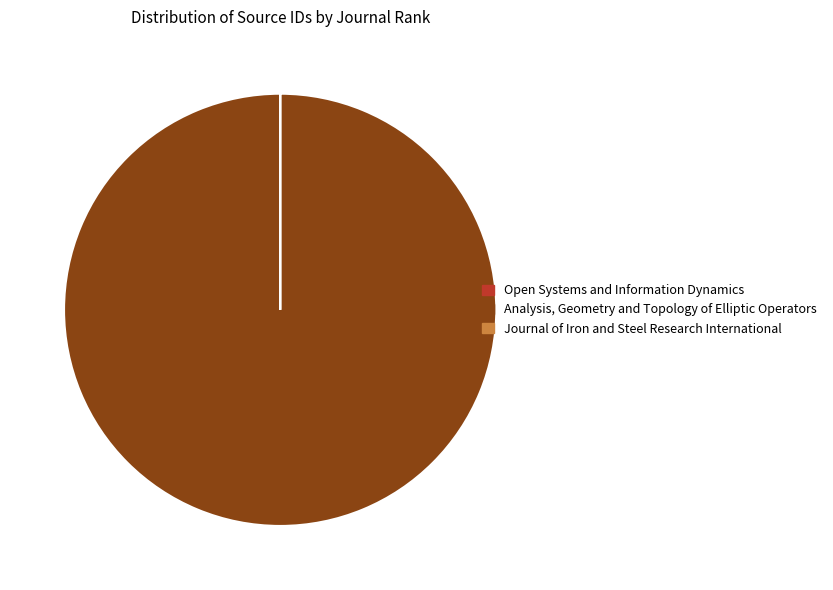

Which category has the biggest portion of the pie?

Analysis, Geometry and Topology of Elliptic Operators